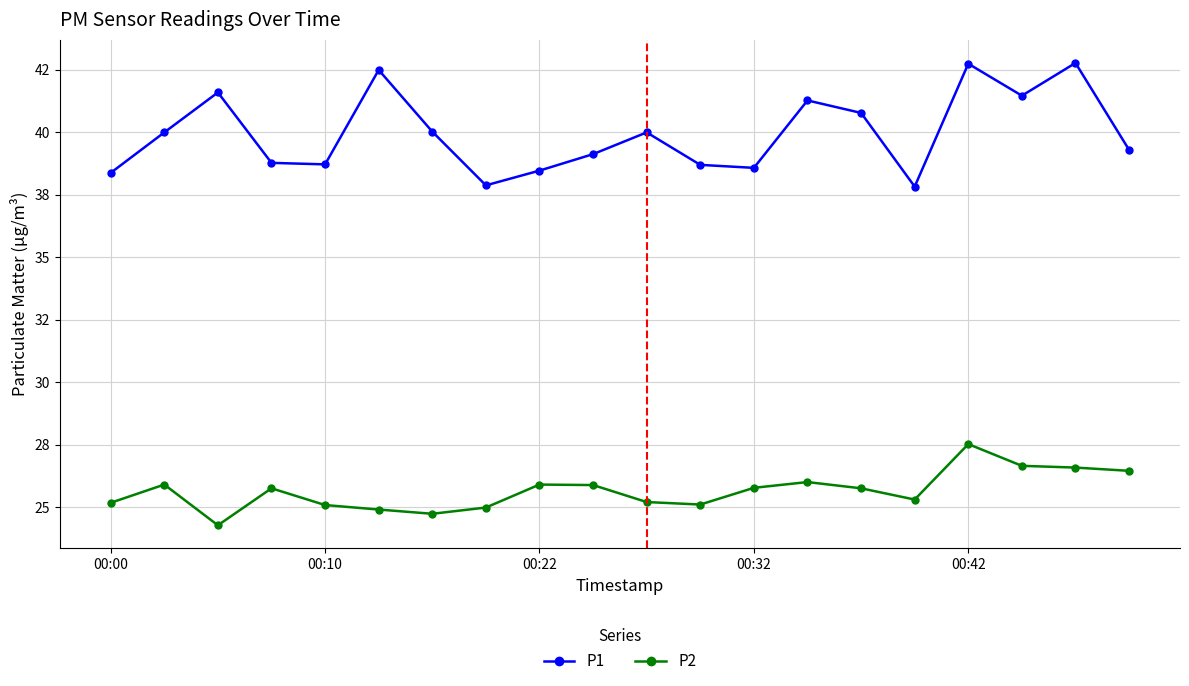

Which series has the largest range (max minus min)?

P1